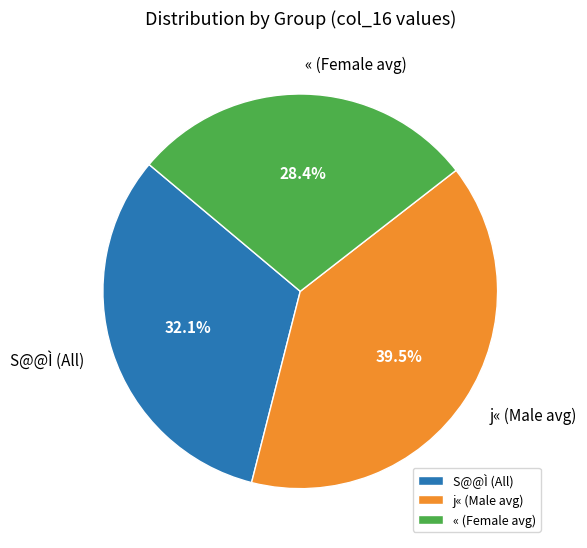

Which category has the biggest portion of the pie?

j« (Male avg)